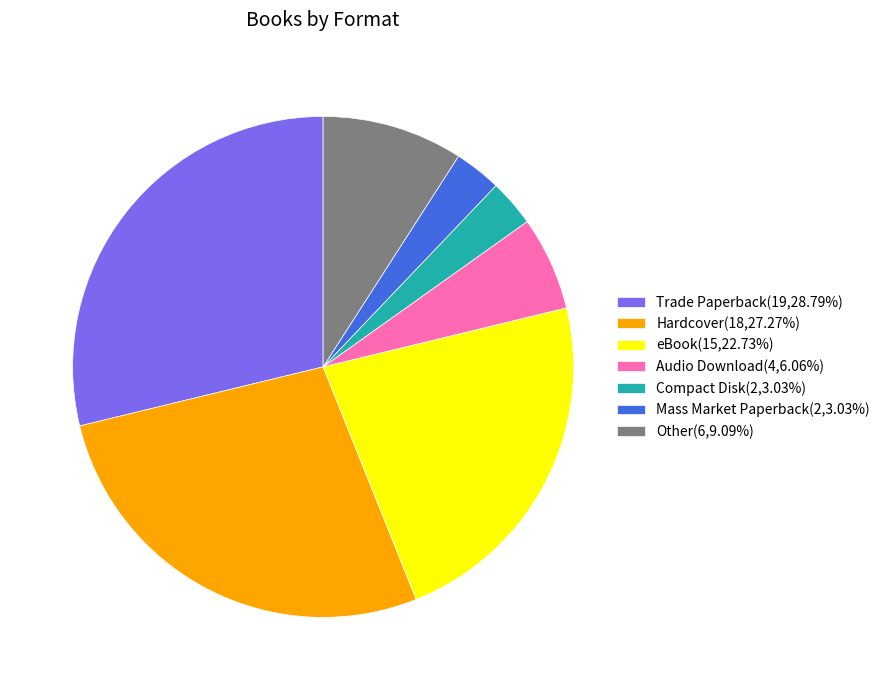

Approximately how many times larger is the value at eBook compared to Hardcover?

0.8